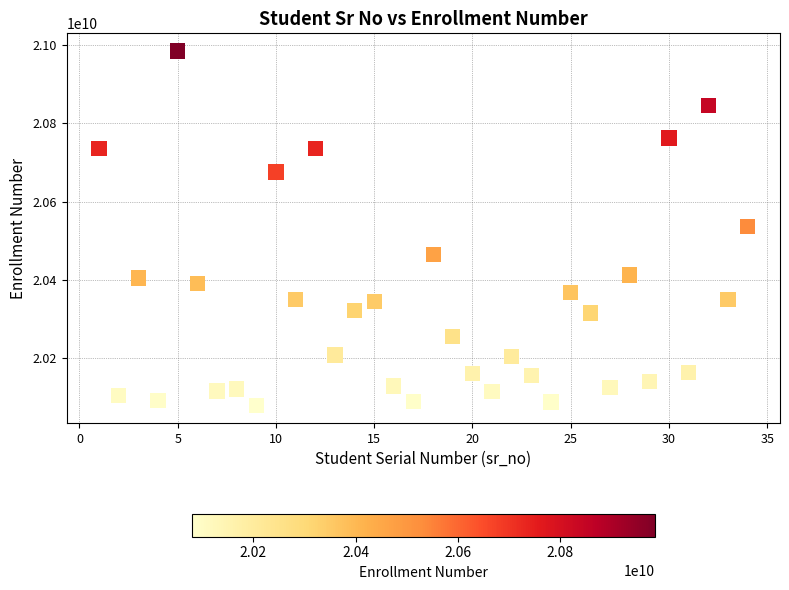

What is the range of Y values (max minus min)?

904869144